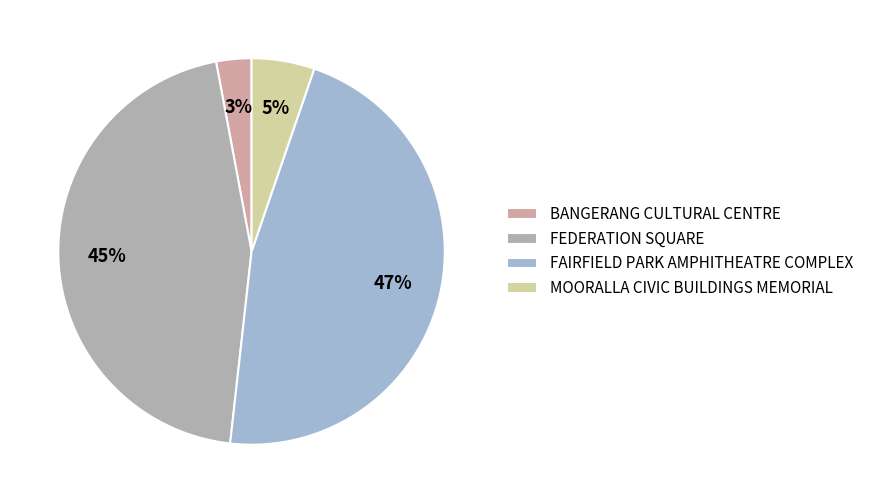

To the nearest percent, what is the combined percentage of BANGERANG CULTURAL CENTRE and MOORALLA CIVIC BUILDINGS MEMORIAL?

8%